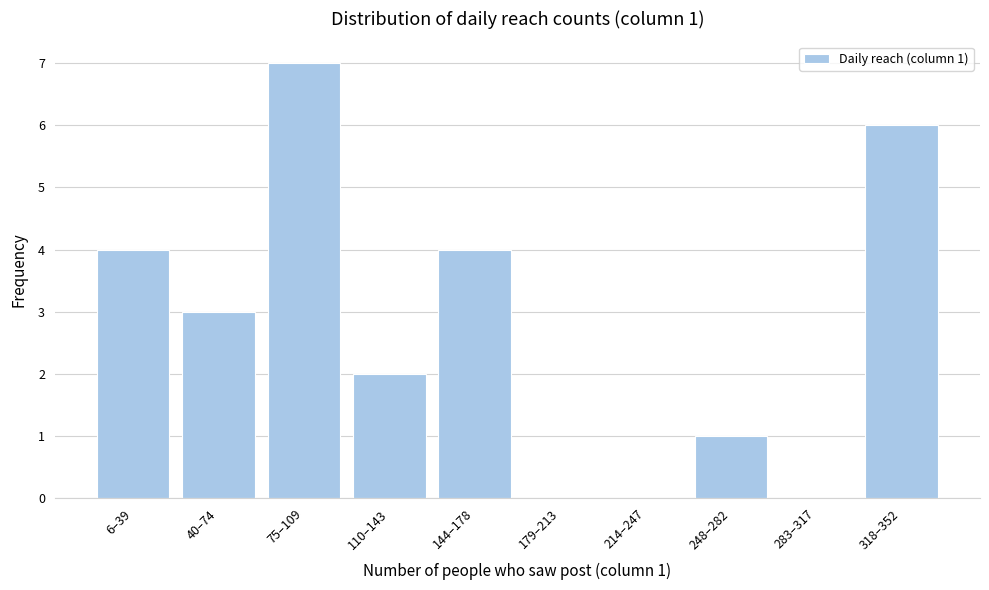

Reading right to left, extract all data points from this chart.

318–352=6	283–317=0	248–282=1	214–247=0	179–213=0	144–178=4	110–143=2	75–109=7	40–74=3	6–39=4